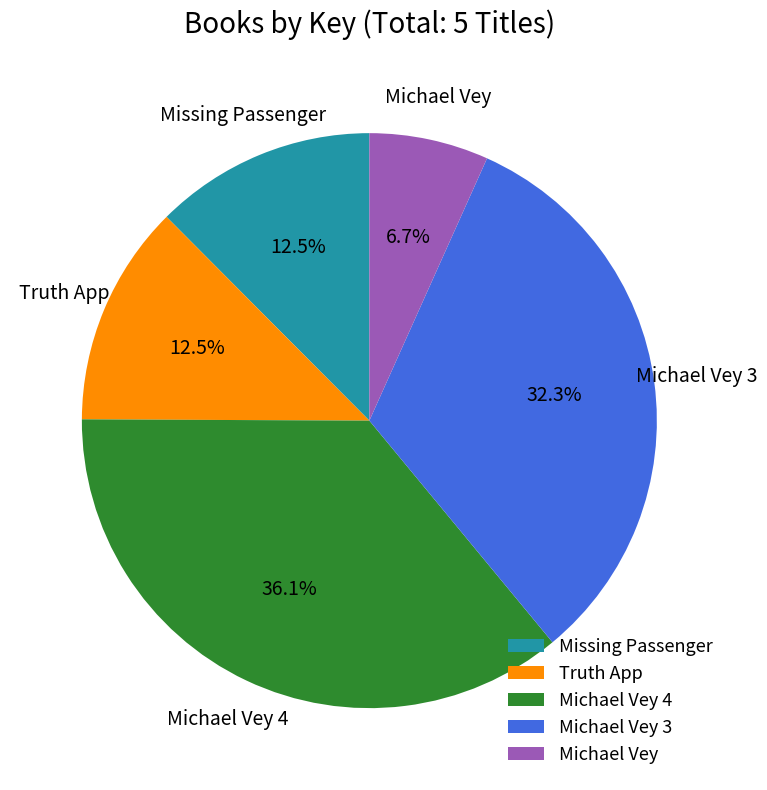

What percentage is the Michael Vey slice, to the nearest percent?

7%